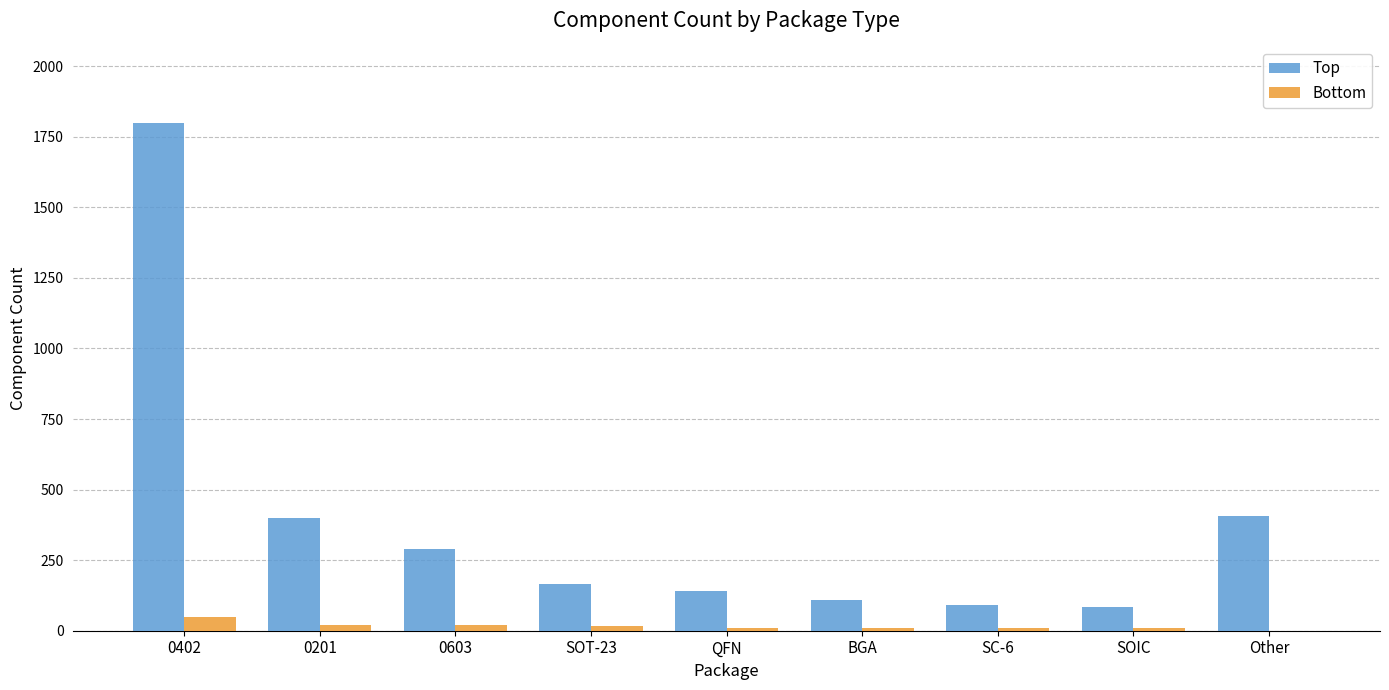

Where is Top nearest to the value 942?

Other